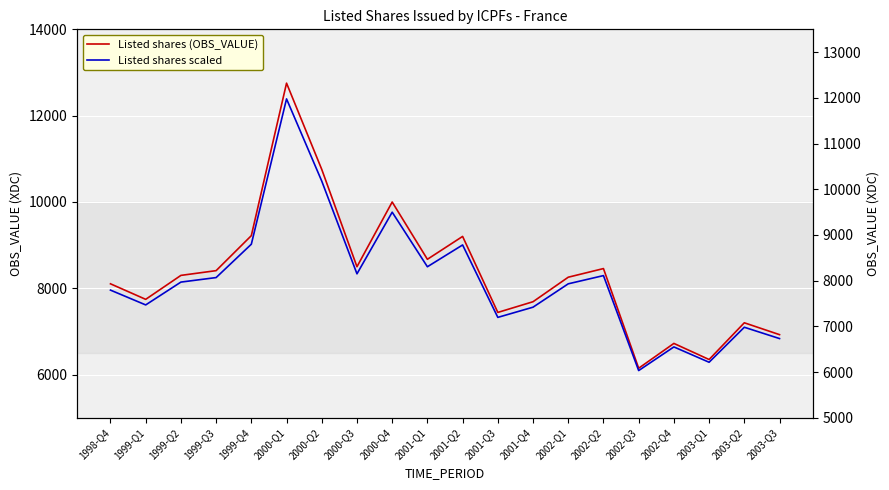

What are all the series names shown in the legend?

Listed shares (OBS_VALUE), Listed shares scaled